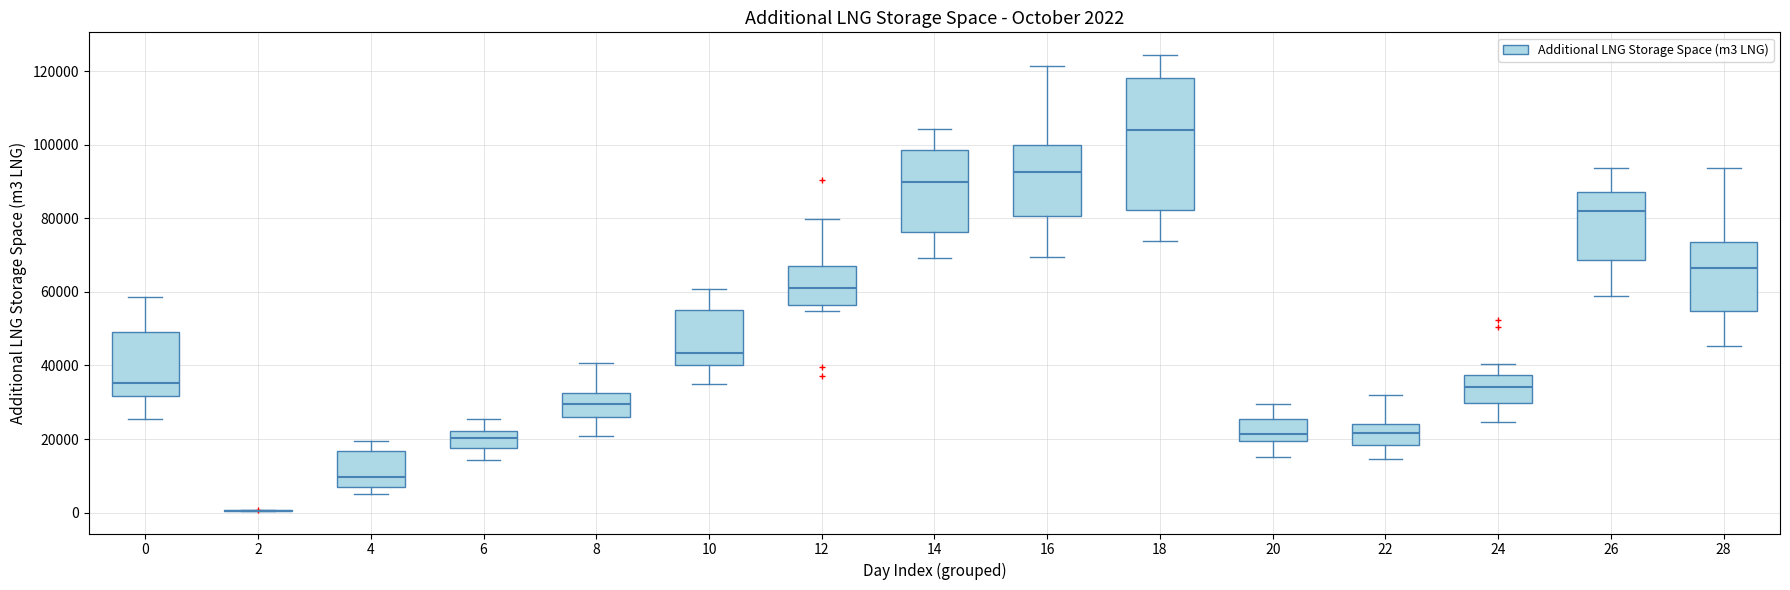

Comparing the boxes themselves (not the whiskers), which one is the tallest?

18